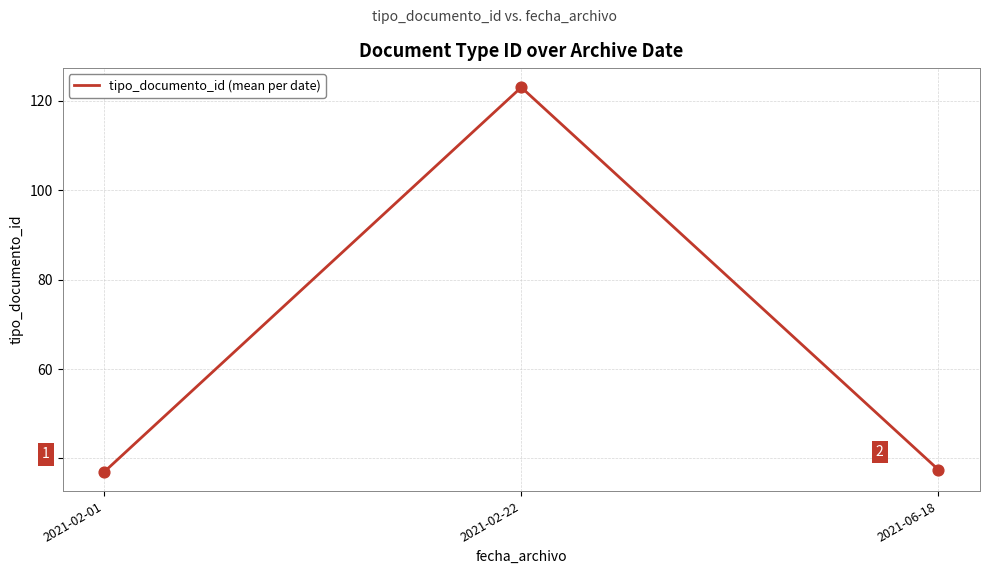

Approximately how many times larger is the value at 2021-02-22 compared to 2021-02-01?

3.3